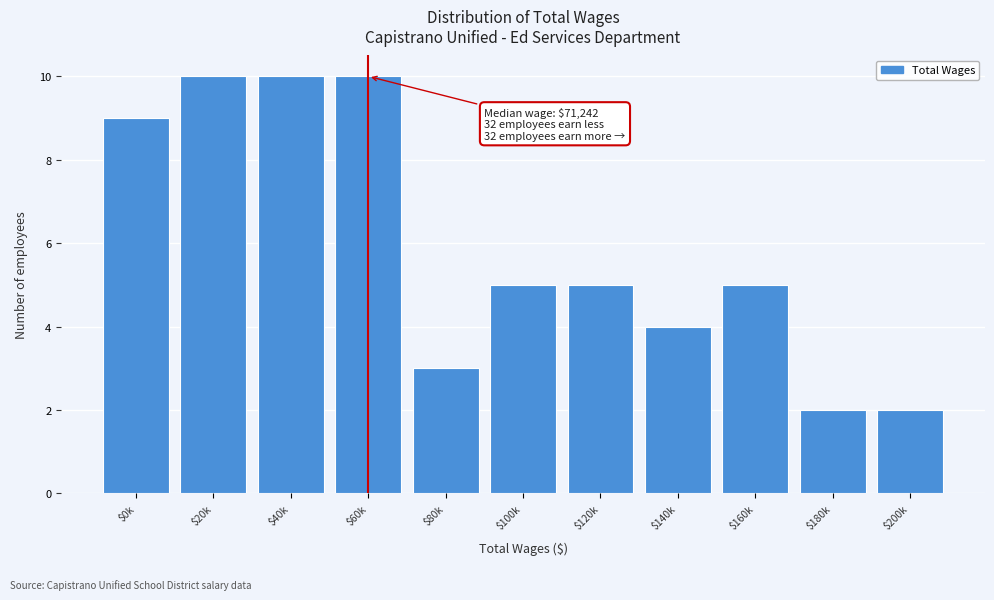

Reading left to right, what are all the values shown in this chart?

9	10	10	10	3	5	5	4	5	2	2